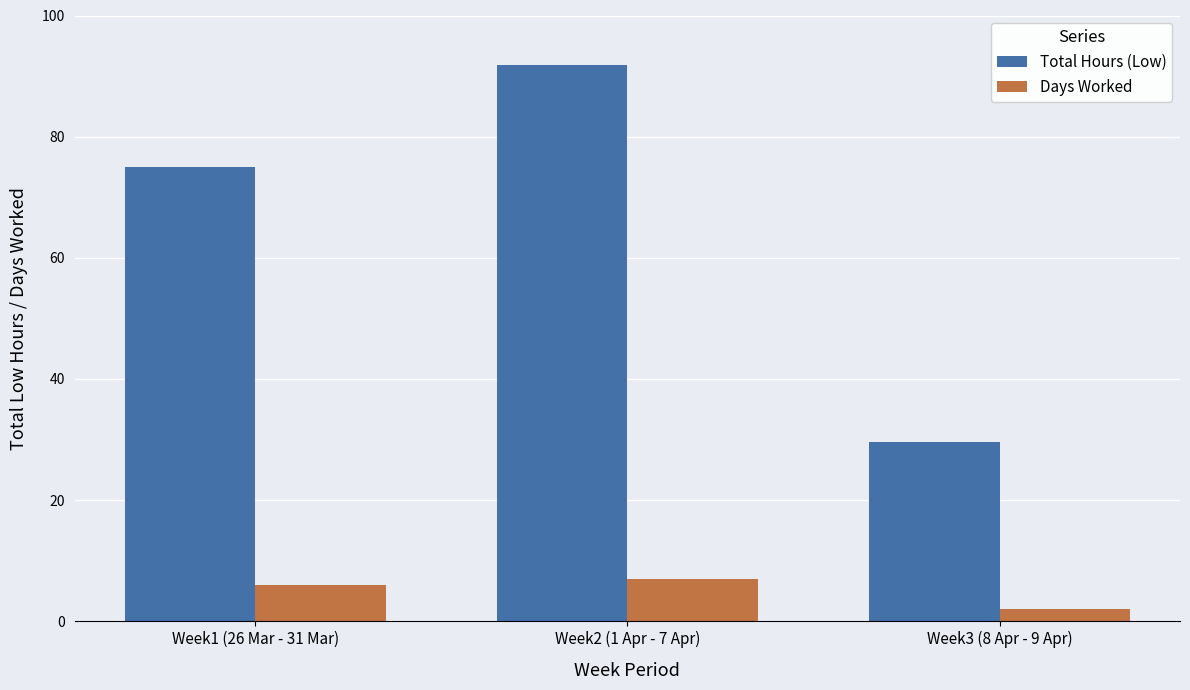

What is the spread (max minus min) of values at Week3 (8 Apr - 9 Apr)?

27.6